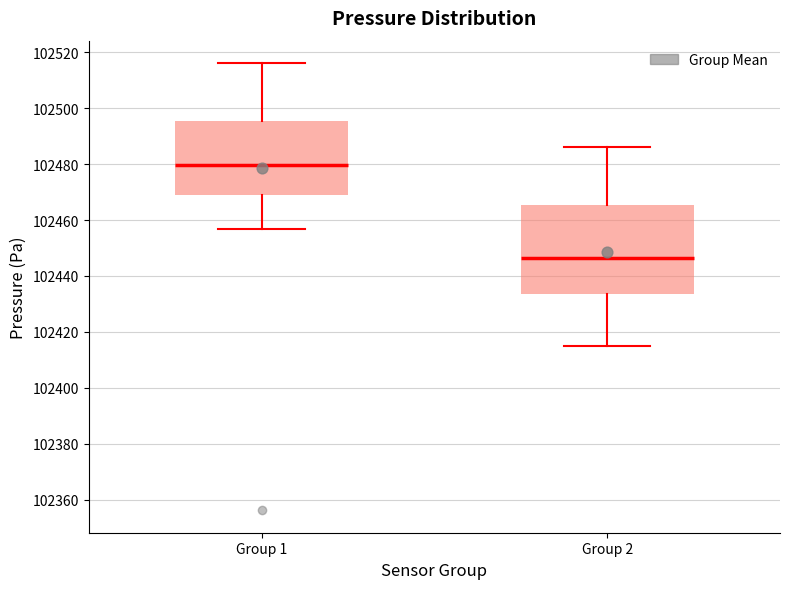

Which box's median line is the lowest?

Group 2